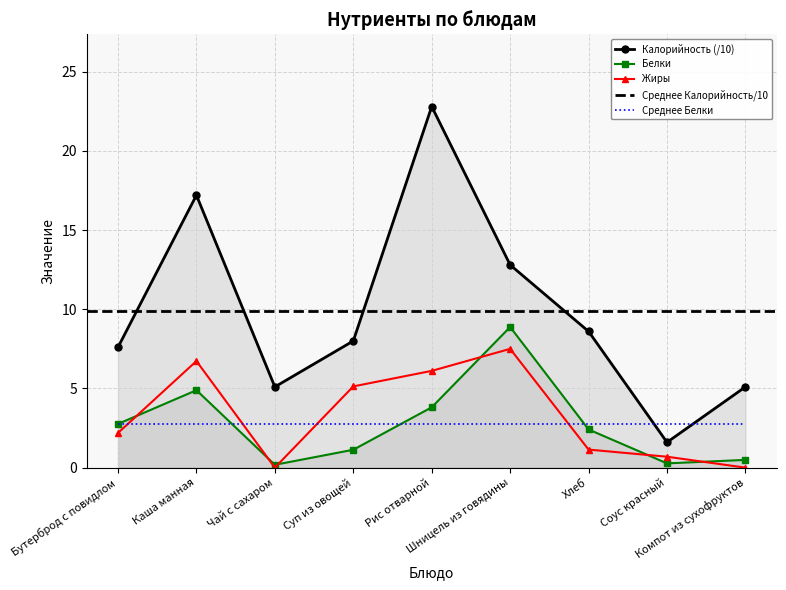

What is the approximate value of Белки at Шницель из говядины?

8.9